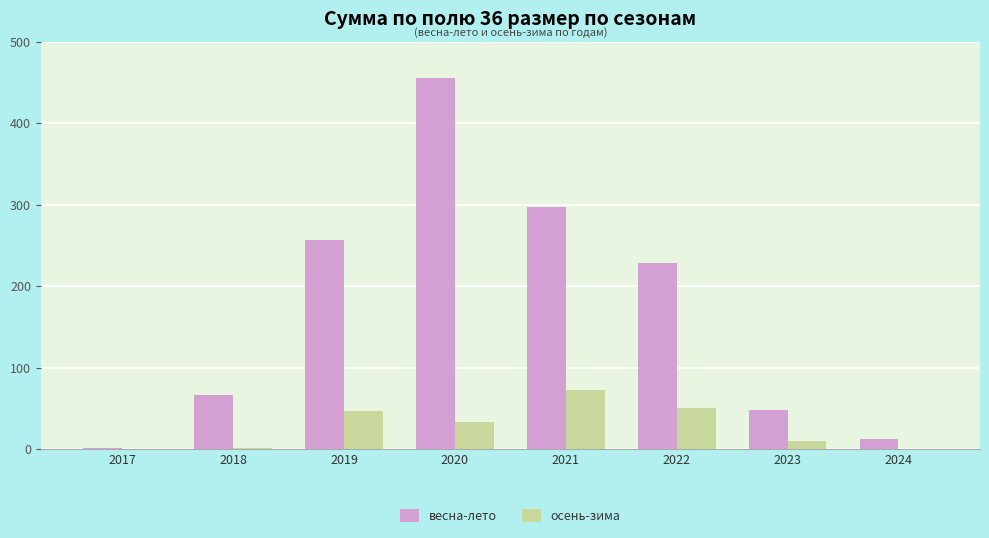

What is the sum of all весна-лето values?

1365